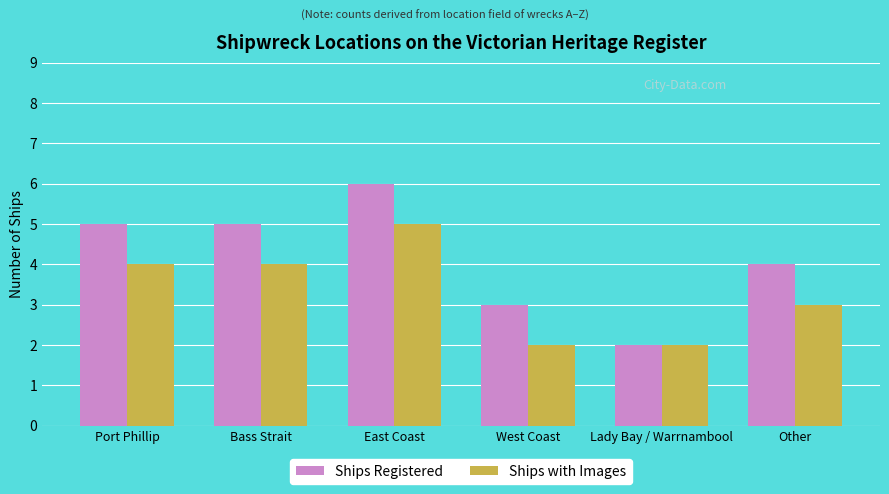

How many series are shown in this chart?

2